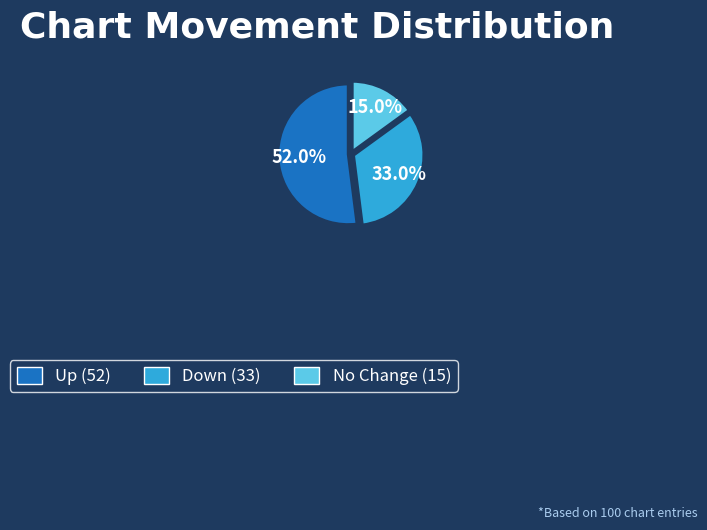

How many slices are in this pie chart?

3